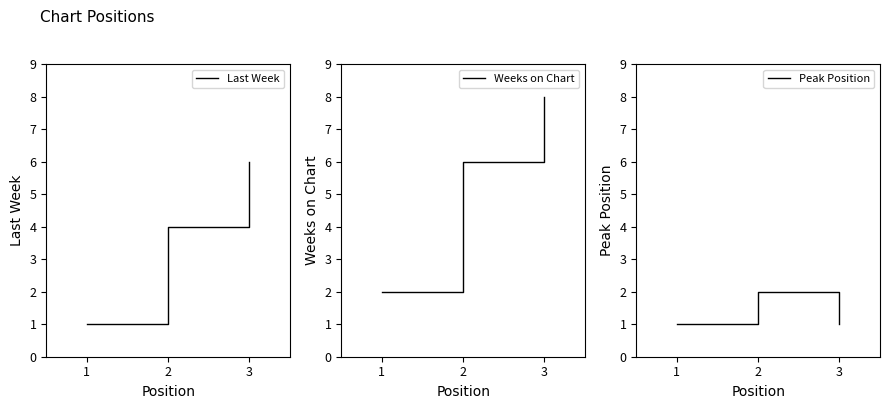

What is the value of the Weeks on Chart point at the 2nd from the left?

6